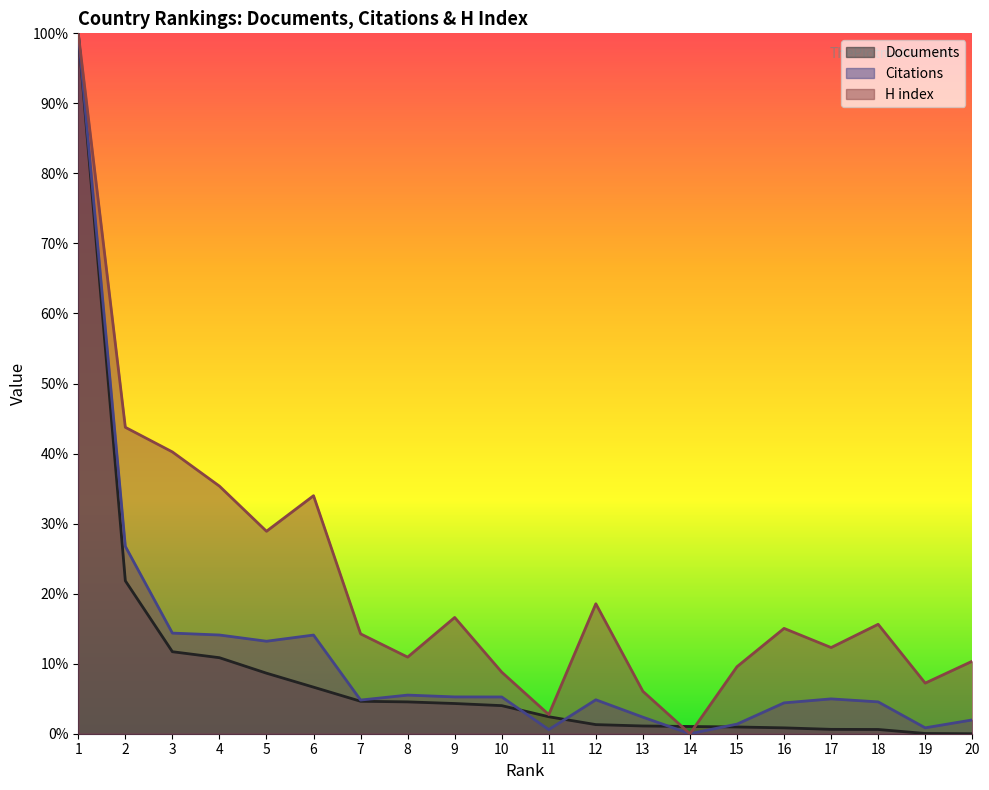

At which label does H index reach its minimum?

14